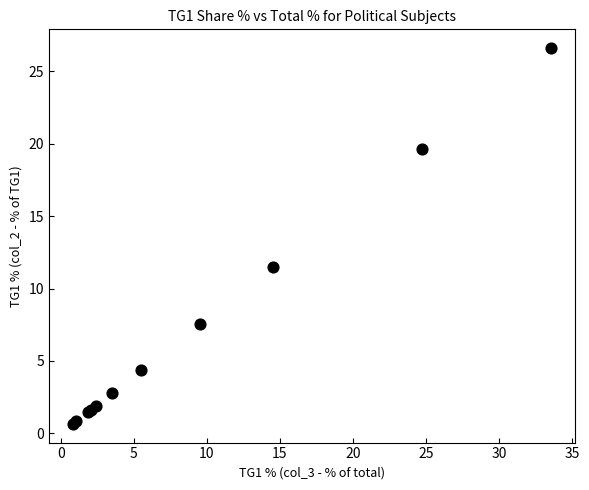

What Y value in the scatter plot is closest to 13?

11.5